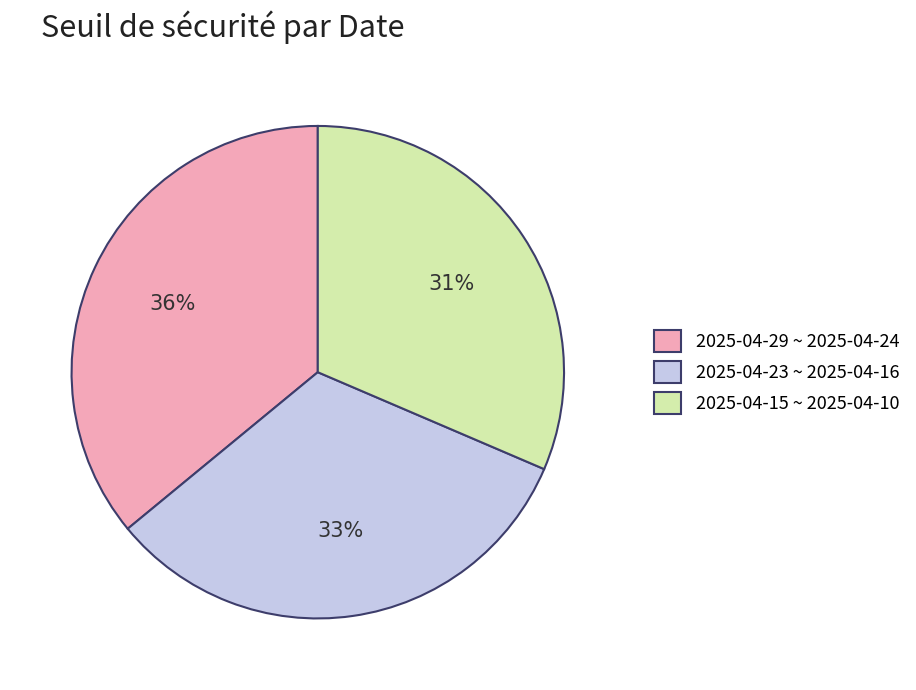

Do 2025-04-23 ~ 2025-04-16 and 2025-04-29 ~ 2025-04-24 together represent more than half of the pie?

Yes